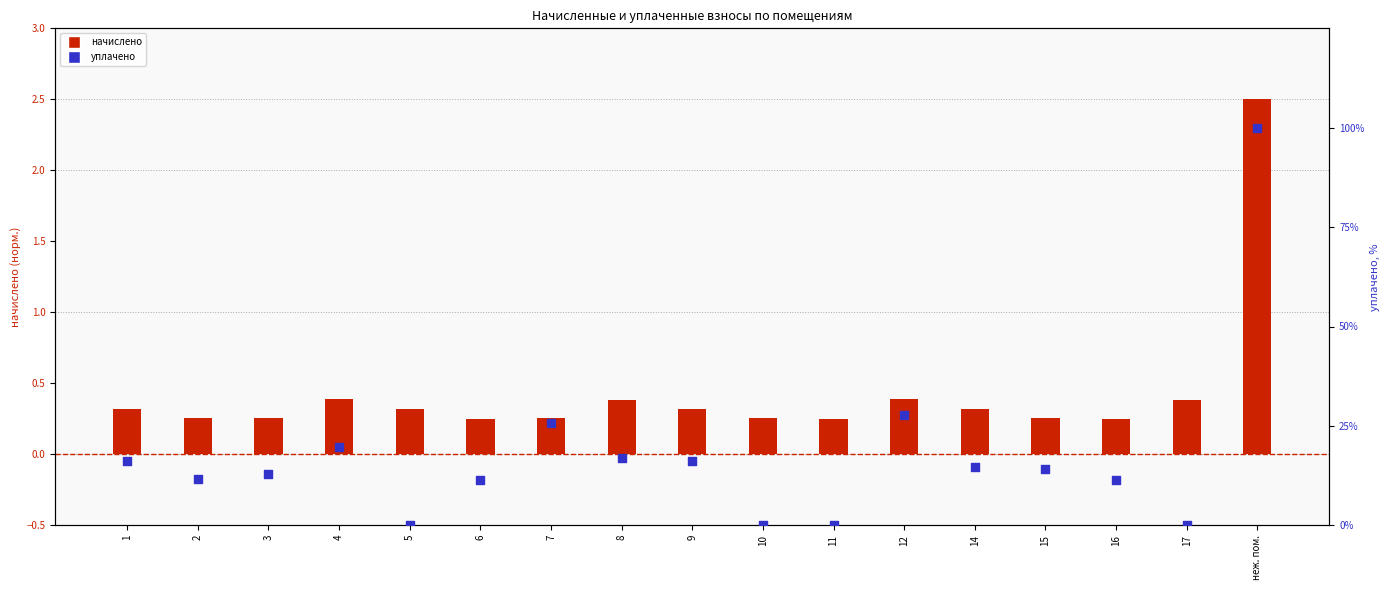

Which series reaches the minimum Y coordinate?

уплачено